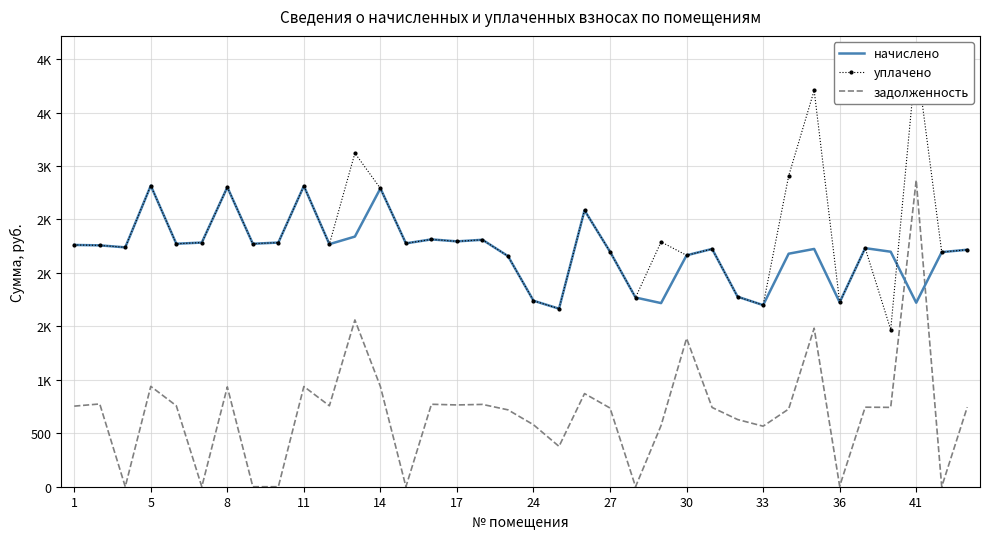

What is the difference between the maximum and minimum values in the начислено series?

1151.3